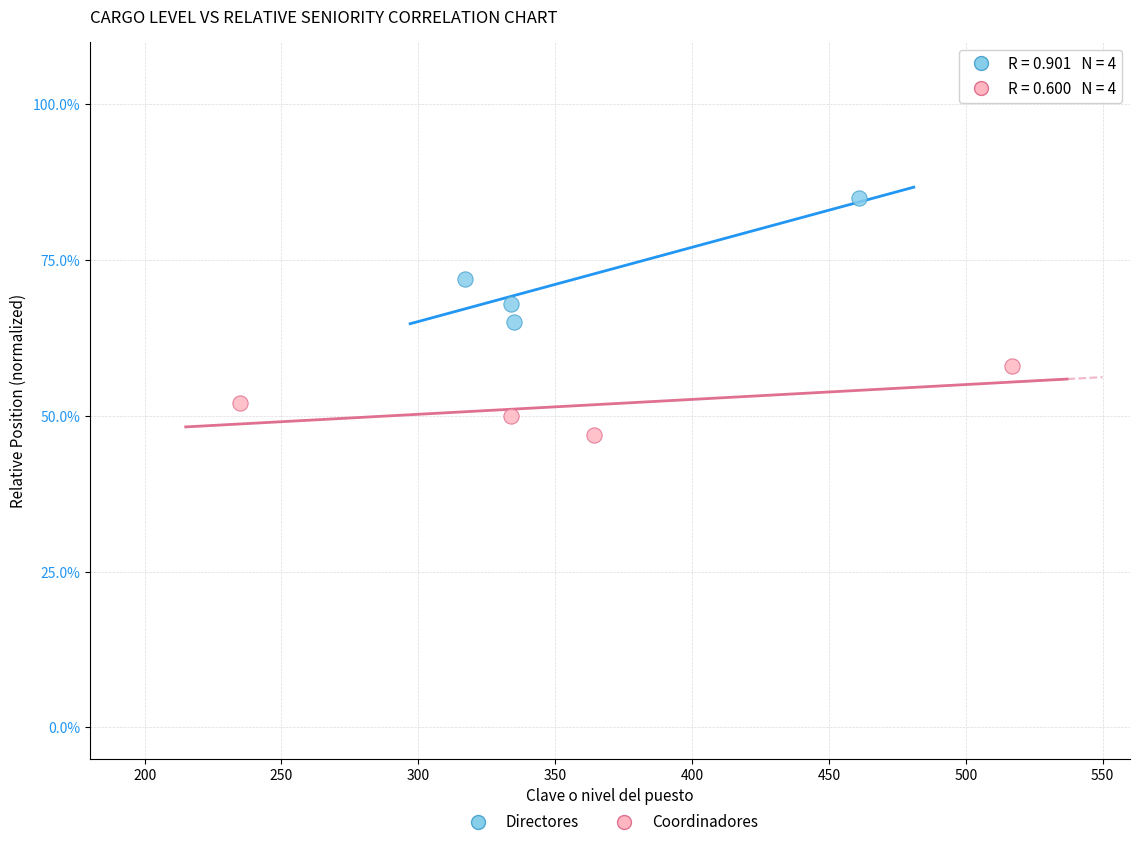

What are all the series names shown in the legend?

Directores, Coordinadores